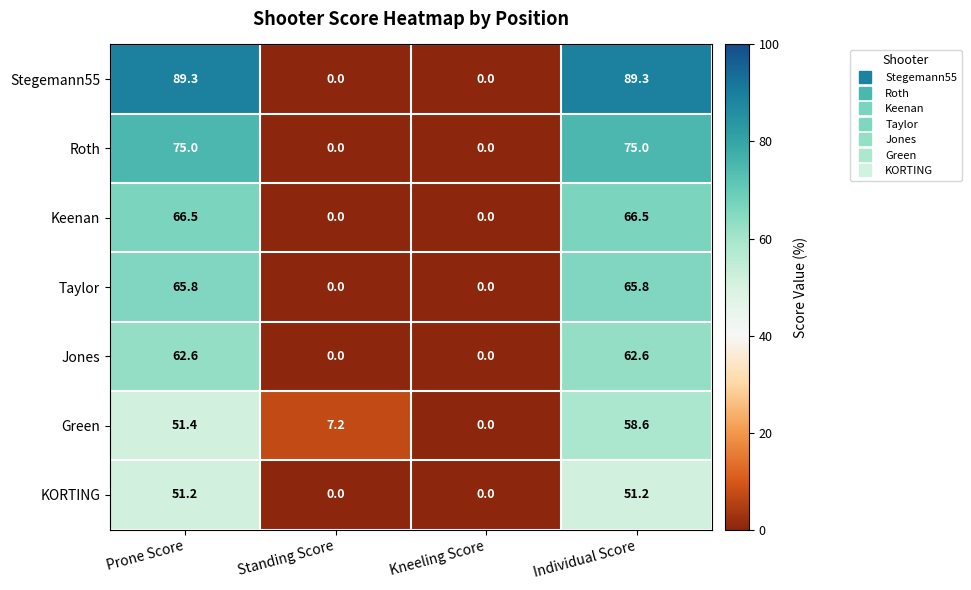

Which series changed the most between Prone Score and Standing Score?

Stegemann55